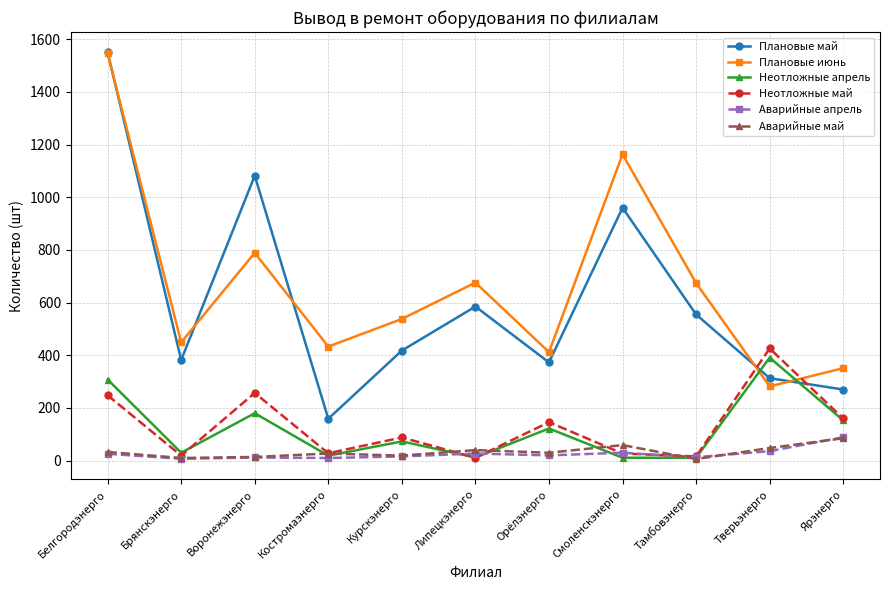

True or false: Плановые май and Аварийные апрель intersect in this chart.

False